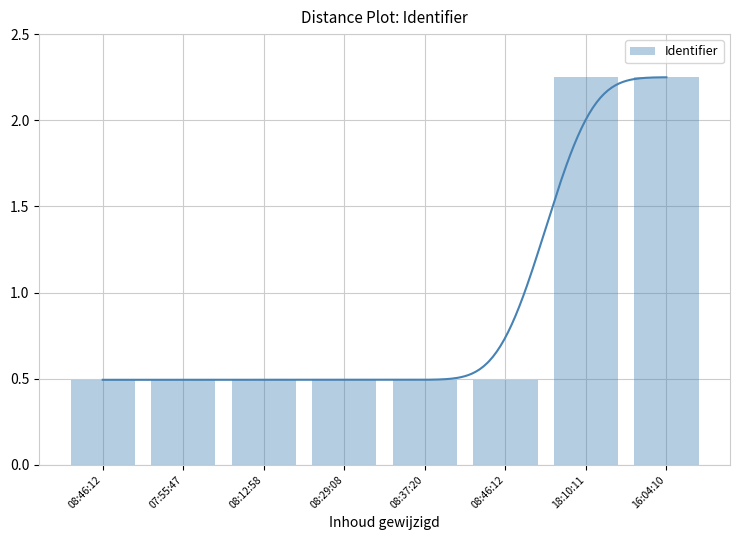

Reading left to right, extract all data points from this chart.

0.5	0.5	0.5	0.5	0.5	0.5	2.2	2.2